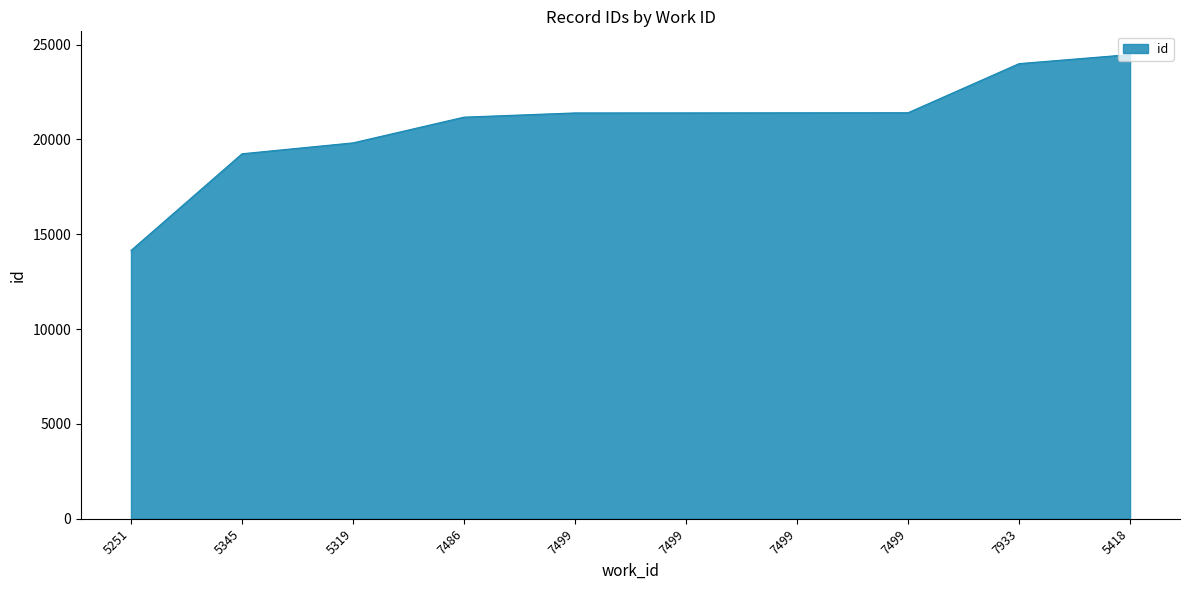

Is this an area chart (filled region under the line)?

Yes